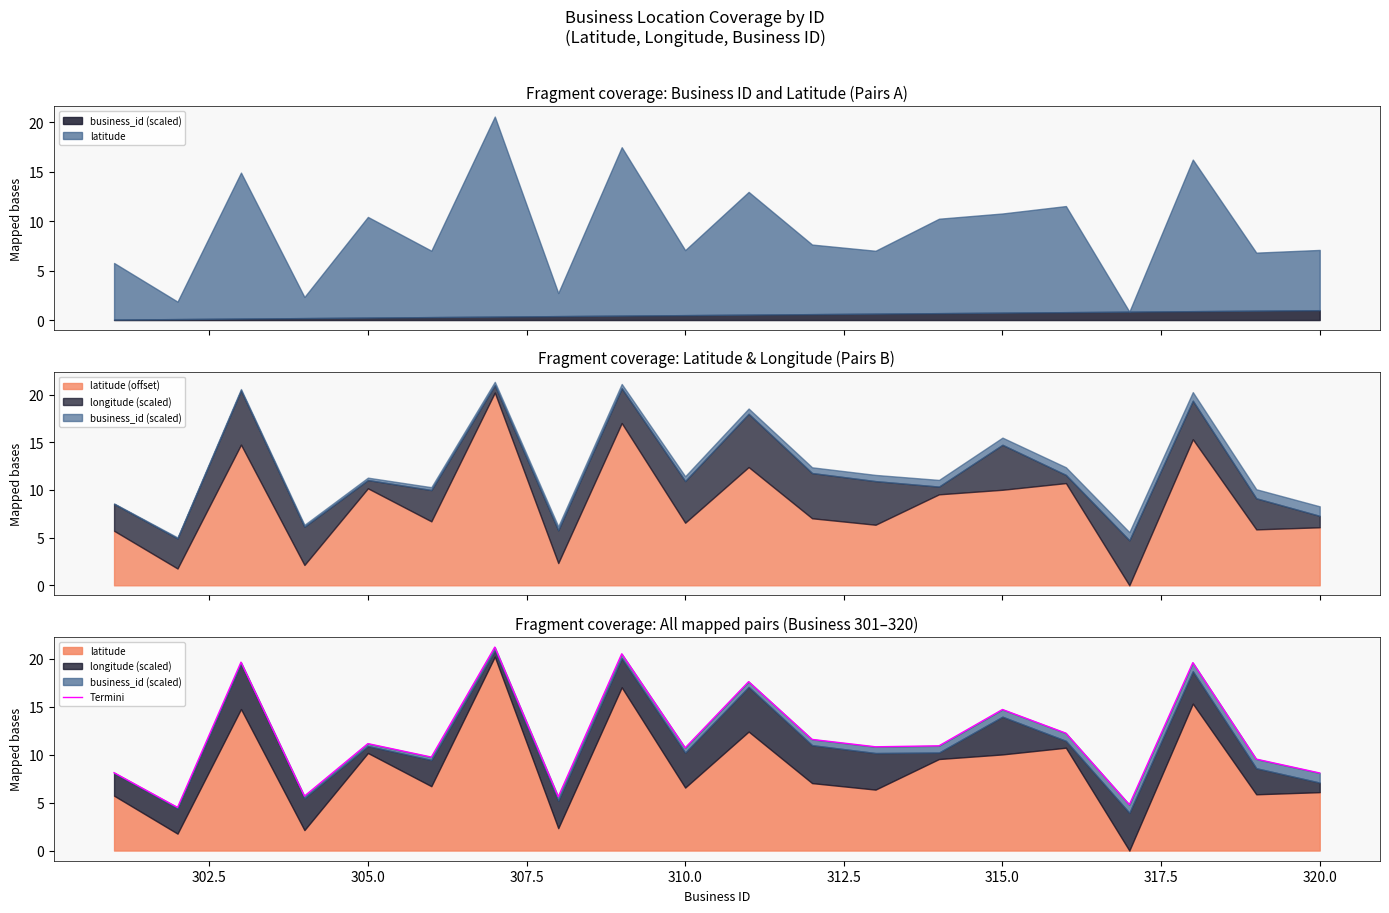

What is the average value?

11.8